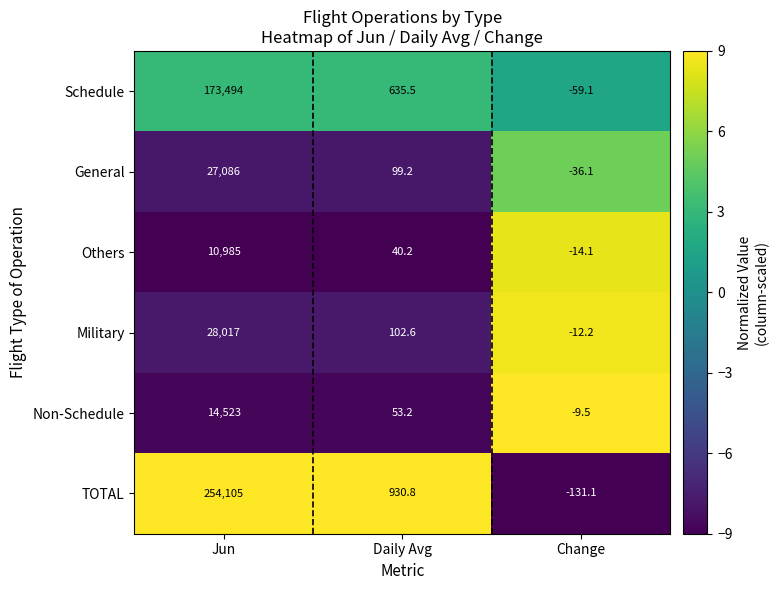

Reading left to right, extract all data points from this chart.

Schedule: Jun=173494.0	Daily Avg=635.5	Change=-59.1
General: Jun=27086.0	Daily Avg=99.2	Change=-36.1
Others: Jun=10985.0	Daily Avg=40.2	Change=-14.1
Military: Jun=28017.0	Daily Avg=102.6	Change=-12.2
Non-Schedule: Jun=14523.0	Daily Avg=53.2	Change=-9.5
TOTAL: Jun=254105.0	Daily Avg=930.8	Change=-131.1